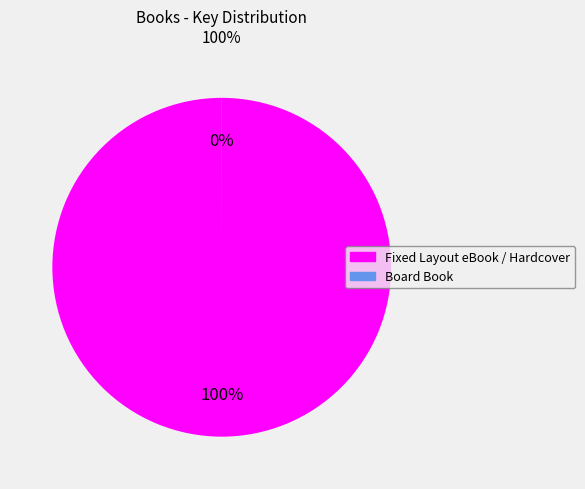

To the nearest percent, what is the combined percentage of Board Book and Fixed Layout eBook / Hardcover?

100%